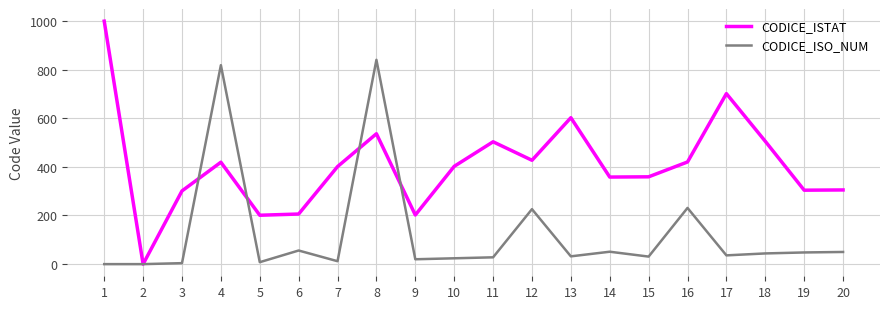

At which category is the sum across all series the highest?

8